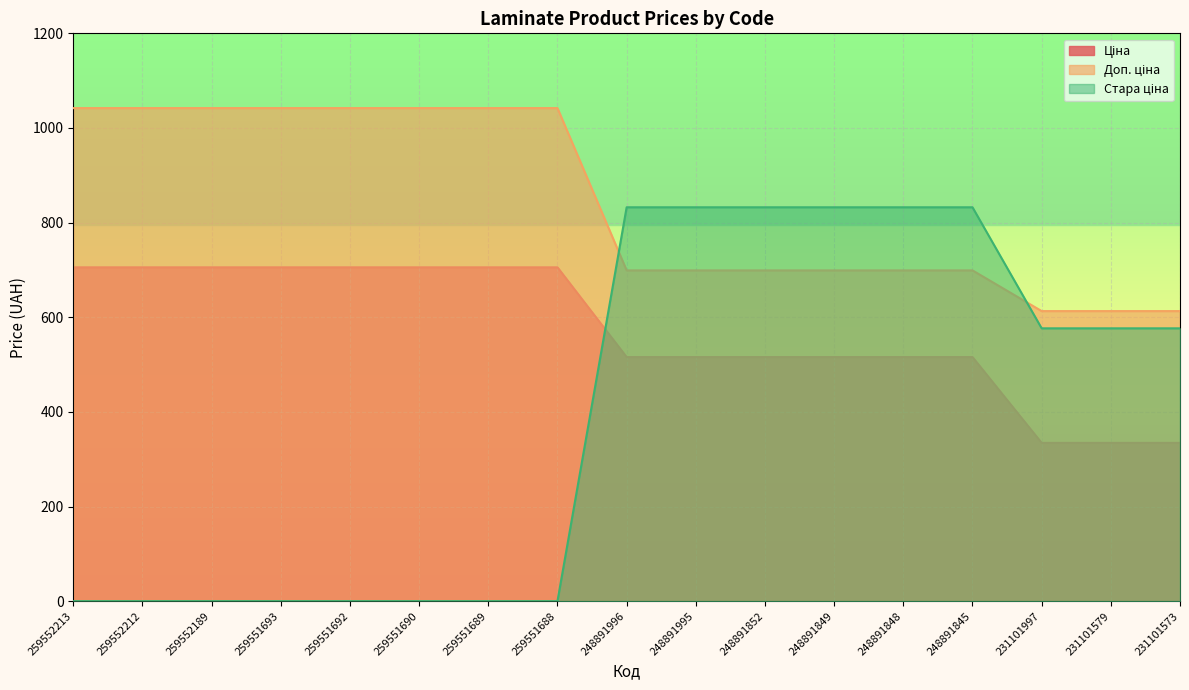

Reading left to right, list all the values displayed in this chart.

Ціна: 705.5	705.5	705.5	705.5	705.5	705.5	705.5	705.5	515.8	515.8	515.8	515.8	515.8	515.8	334.4	334.4	334.4
Доп. ціна: 1042.0	1042.0	1042.0	1042.0	1042.0	1042.0	1042.0	1042.0	699.0	699.0	699.0	699.0	699.0	699.0	613.0	613.0	613.0
Стара ціна: 0.0	0.0	0.0	0.0	0.0	0.0	0.0	0.0	832.4	832.4	832.4	832.4	832.4	832.4	576.6	576.6	576.6